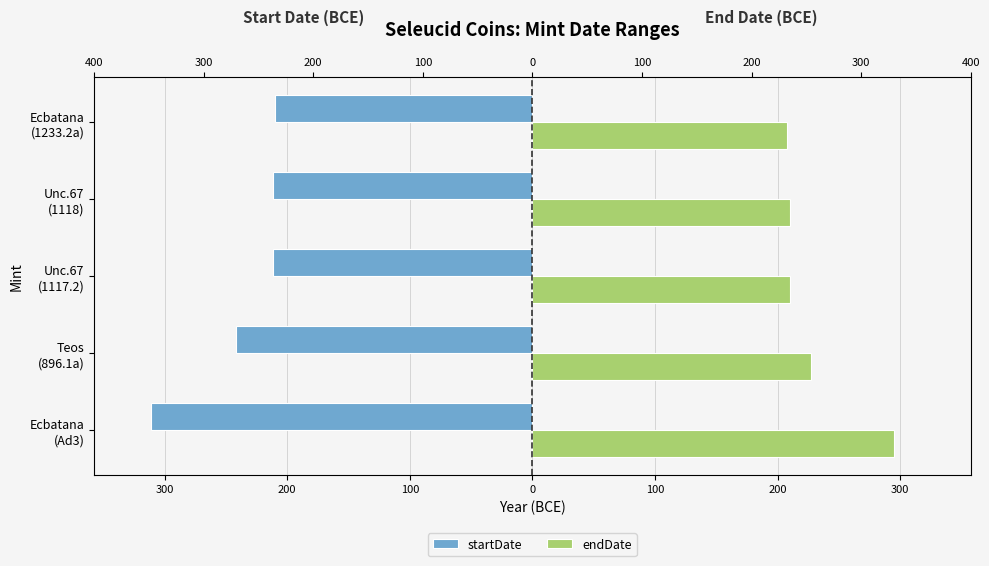

Is it true that endDate equals 208 at Ecbatana (1233.2a)?

True